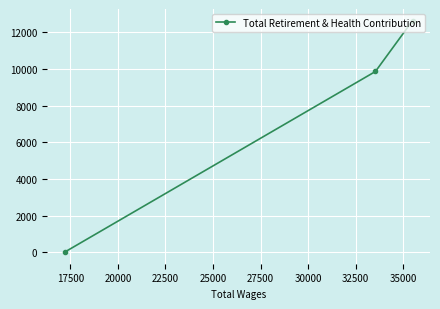

What is the sum of all values?

22506